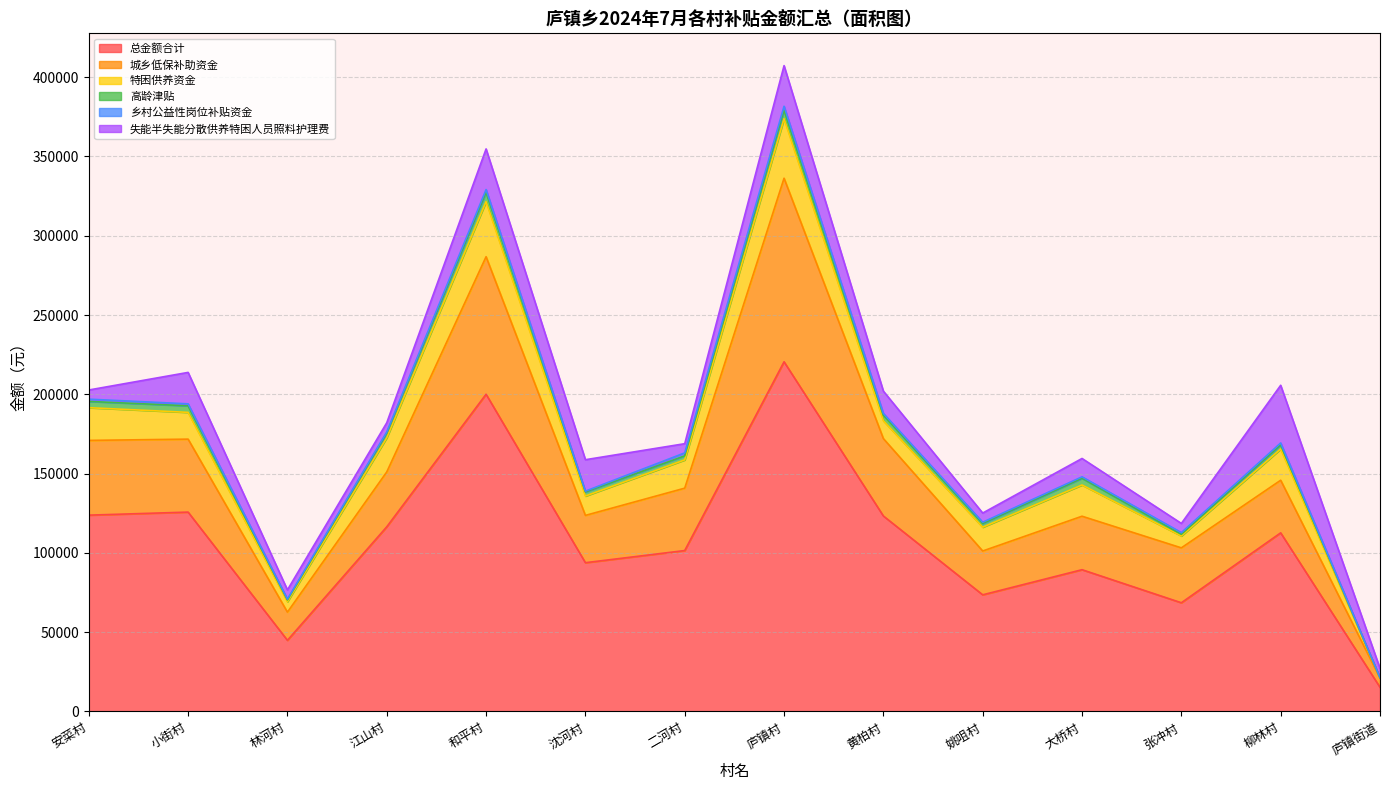

Reading left to right, extract all data points from this chart.

总金额合计: 123804.7	125728.4	44864.3	116453.3	200068.4	93818.1	101475.2	220523.9	123270.6	73564.6	89404.3	68551.0	112639.8	15254.9
城乡低保补助资金: 47139.0	46015.0	17777.0	34597.0	86720.0	29835.0	39350.0	115765.0	48808.0	27635.0	33726.0	34629.0	33180.0	5805.0
特困供养资金: 20636.0	16884.0	6566.0	21574.0	34706.0	12194.0	17822.0	37520.0	11256.0	15008.0	19698.0	7504.0	19698.0	0.0
高龄津贴: 3956.0	4128.0	1118.0	2752.0	5848.0	2580.0	2580.0	5332.0	3526.0	2322.0	4214.0	1032.0	2580.0	172.0
乡村公益性岗位补贴资金: 1410.0	1240.0	560.0	910.0	1810.0	510.0	1860.0	2540.0	1110.0	820.0	940.0	1080.0	1250.0	130.0
失能半失能分散供养特困人员照料护理费: 5784.0	19831.0	5784.0	5784.0	25615.0	19831.0	5784.0	25615.0	14047.0	5784.0	11568.0	5784.0	36357.0	5784.0